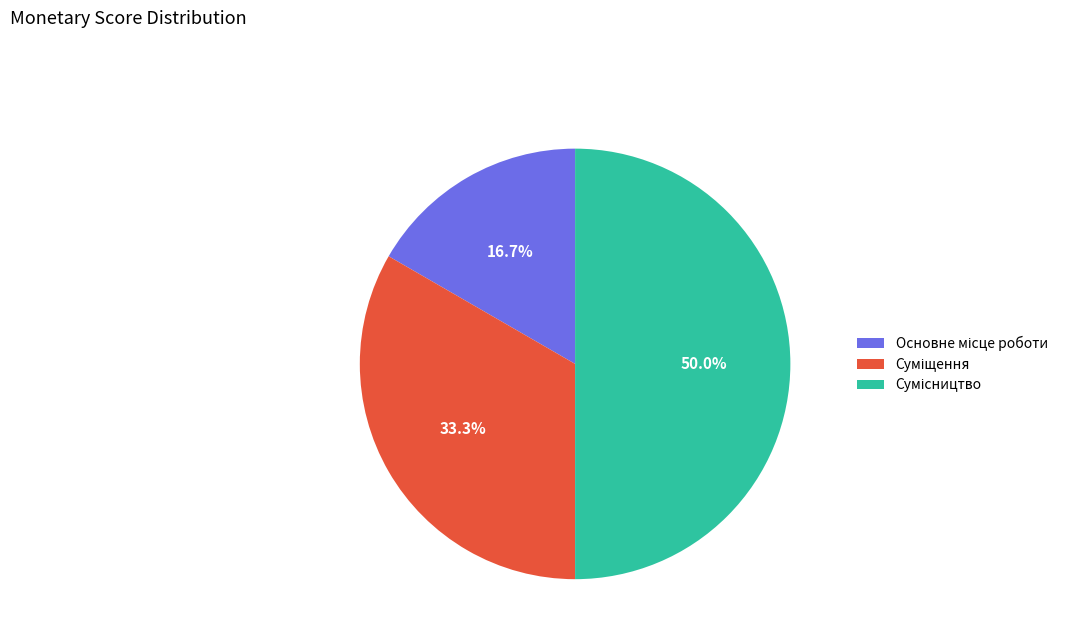

How many slices are in this pie chart?

3